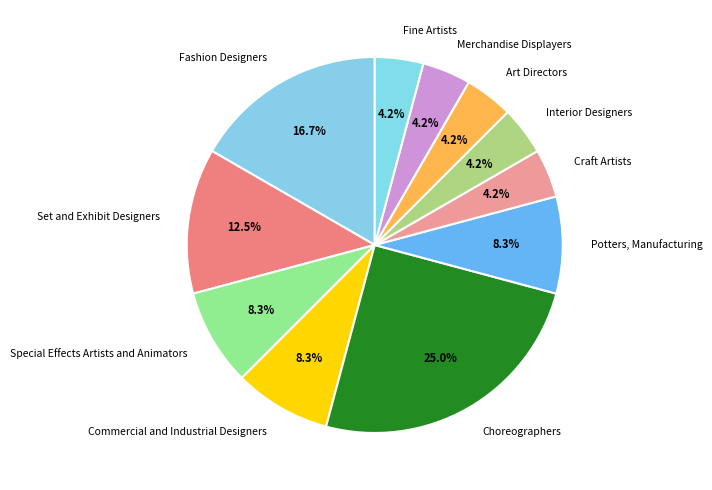

Count the number of slices in the pie.

11